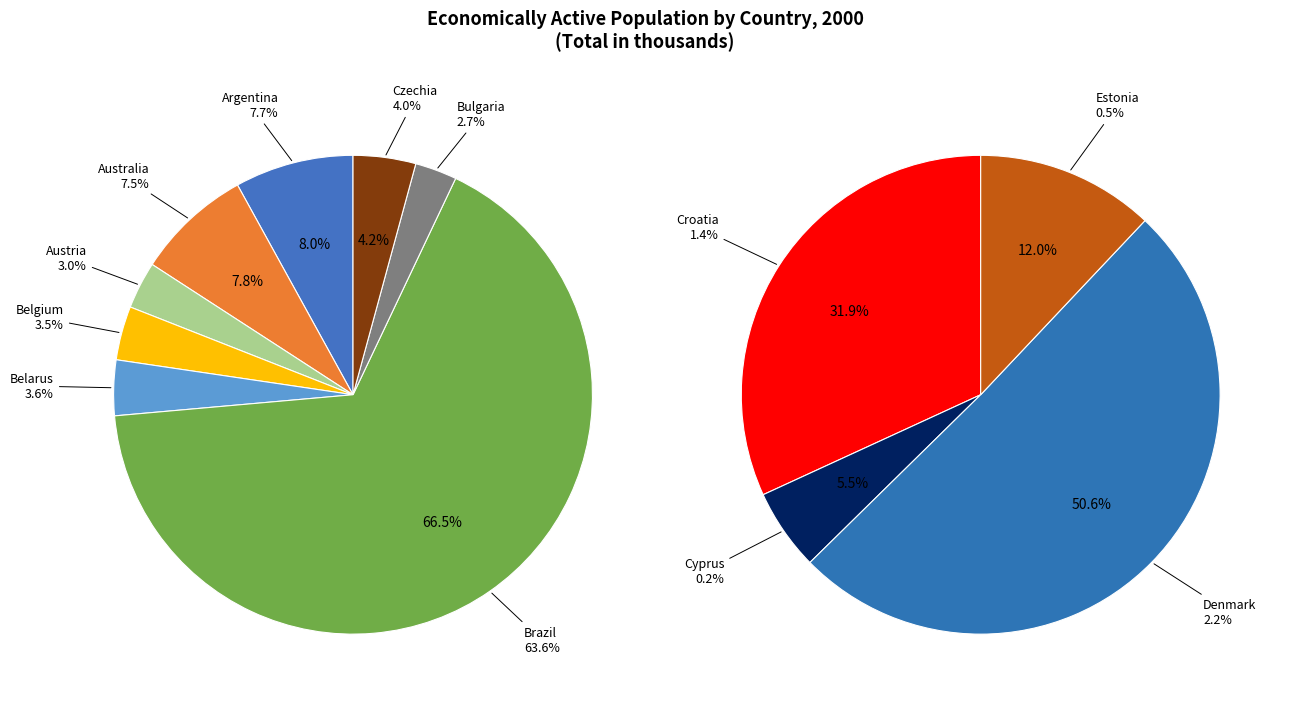

True or false: Cyprus accounts for 1% of the total.

False